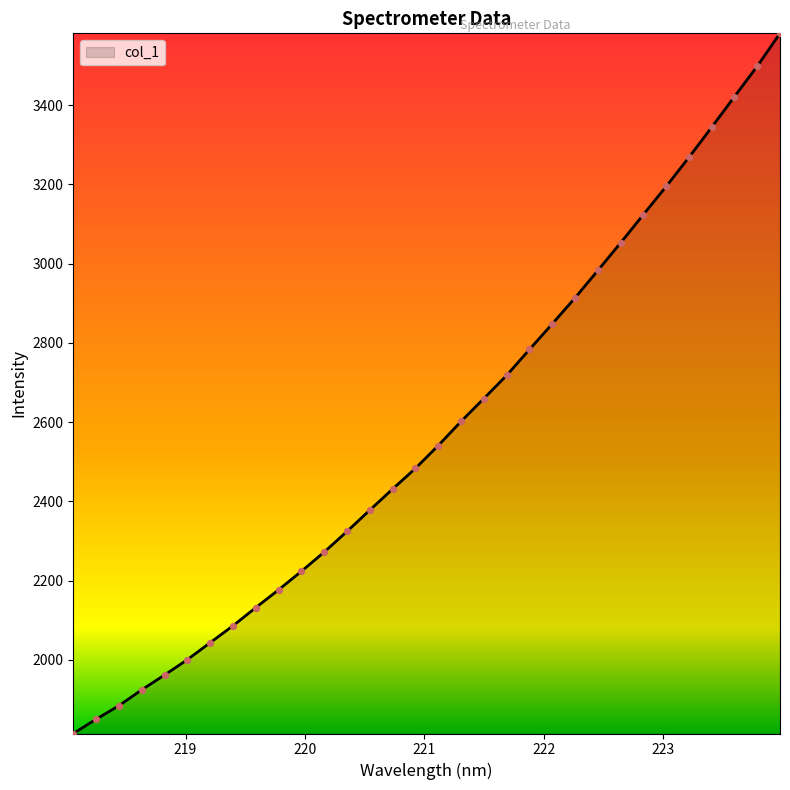

What is the greatest value displayed?

3581.4